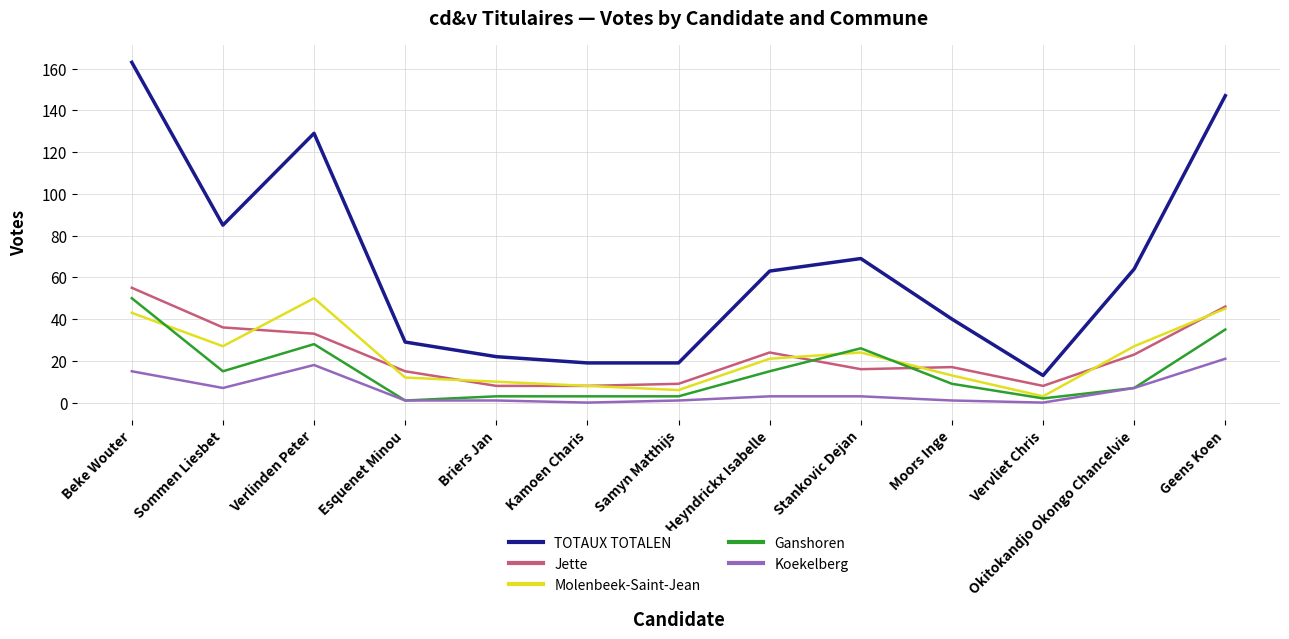

What is the difference between the second highest and second lowest values in the Koekelberg series?

18